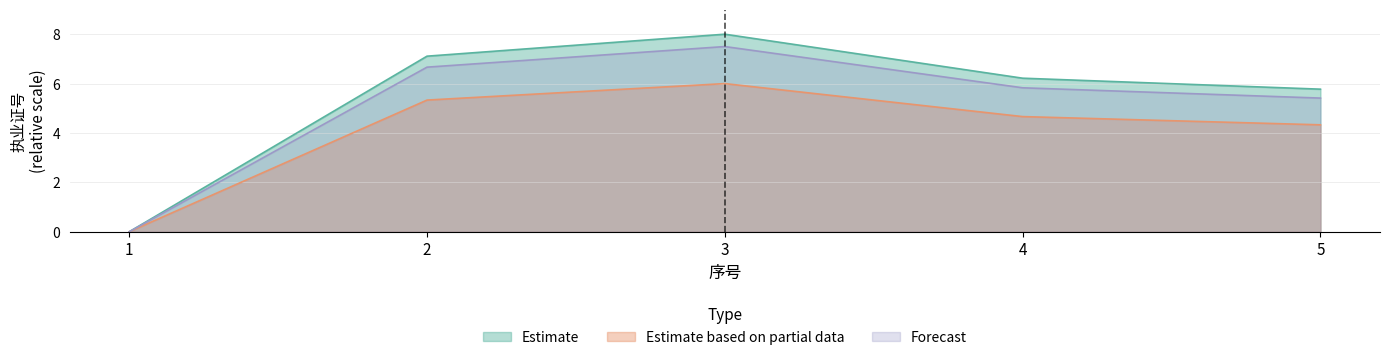

Which series has the largest total across all categories?

Estimate